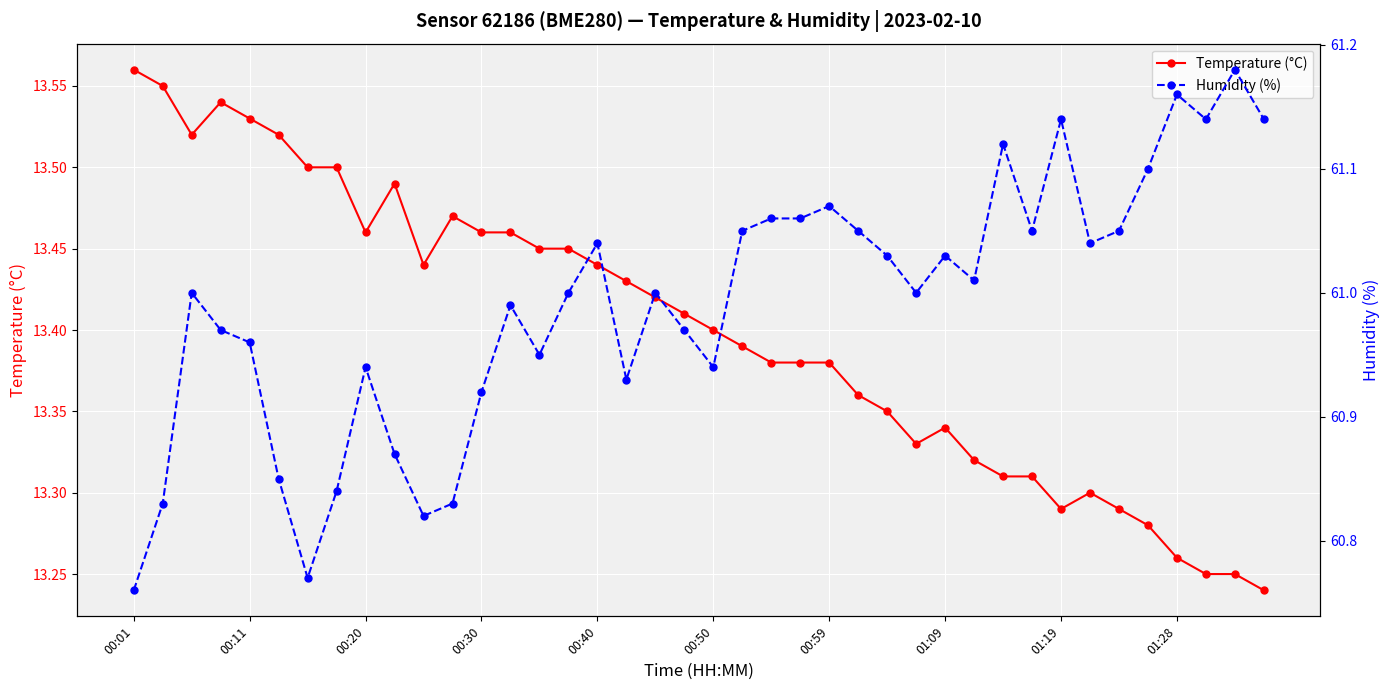

True or false: Temperature (°C) has more than 2 points higher than both neighbors.

True